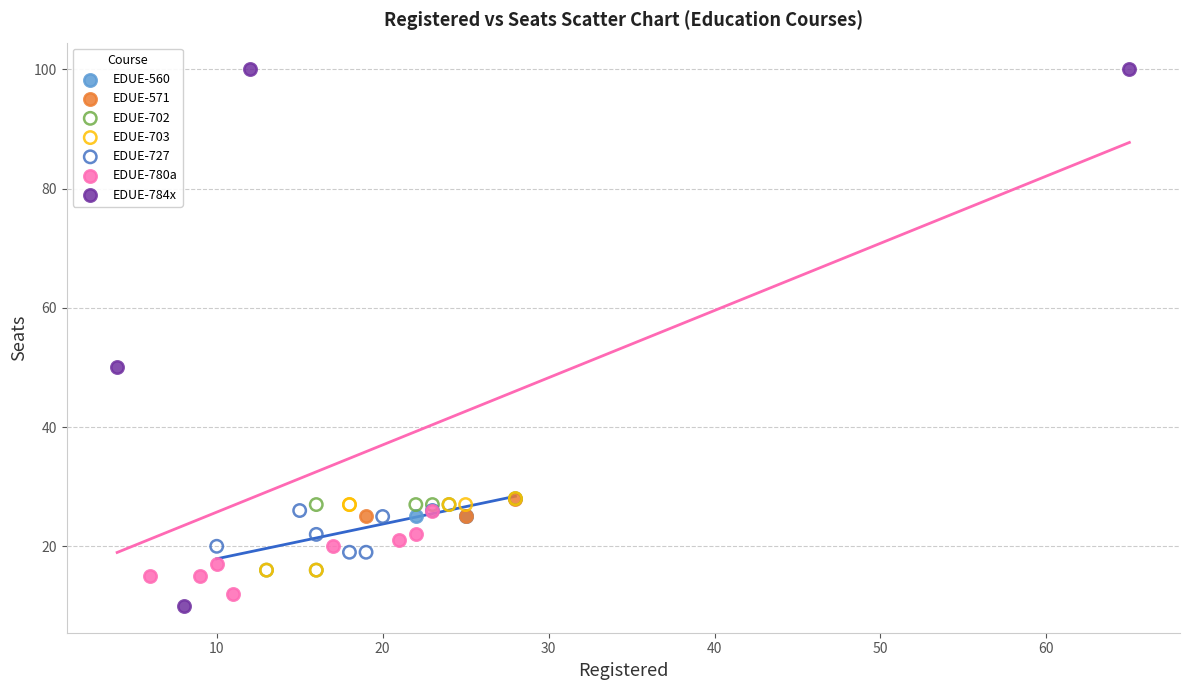

Which series contains the highest Y value?

EDUE-784x